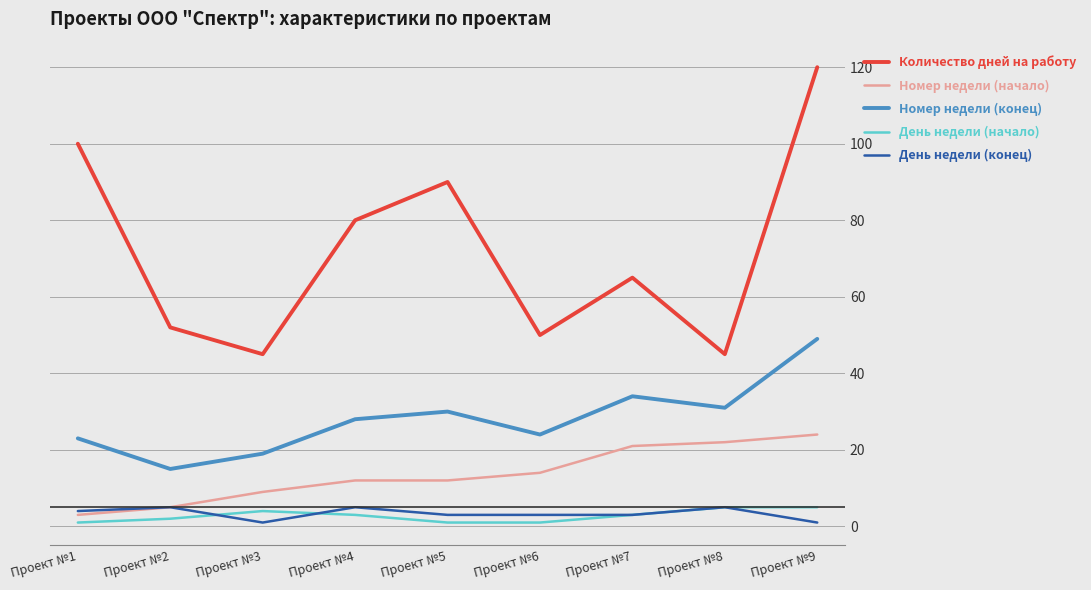

Is the value of Количество дней на работу at Проект №7 greater than the value of Номер недели (конец) at Проект №1?

Yes